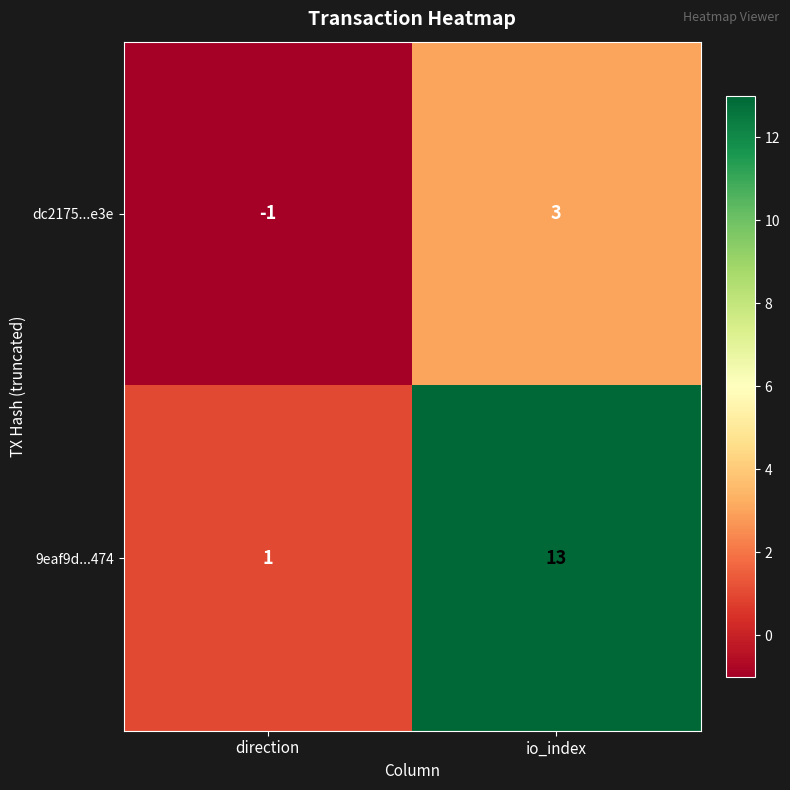

At which category is the sum across all series the highest?

io_index